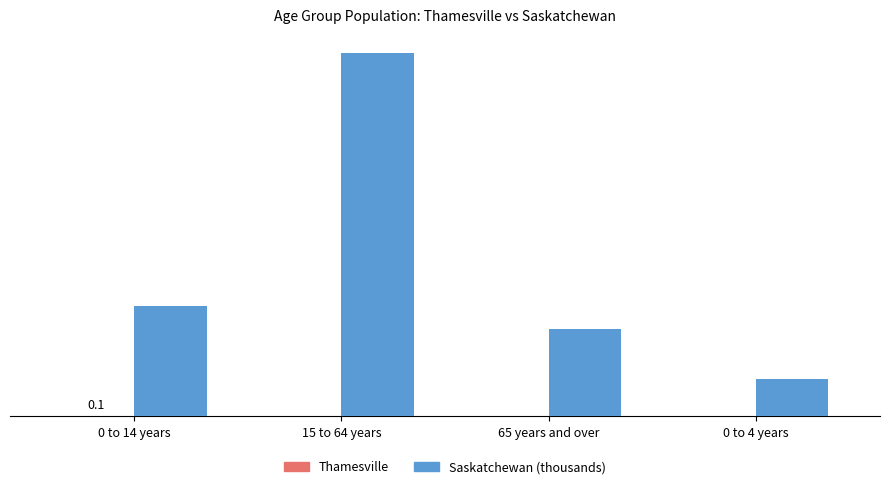

Reading left to right, extract all data points from this chart.

Thamesville: 0.1	0.6	0.1	0.0
Saskatchewan (thousands): 215.7	712.2	170.4	73.1